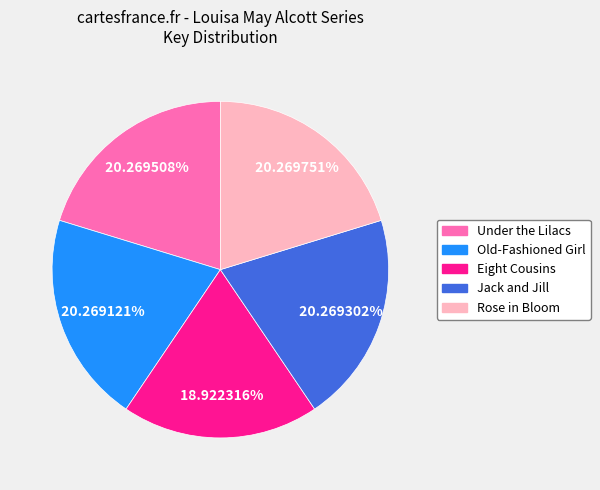

What is the smallest slice in the pie chart?

Eight Cousins